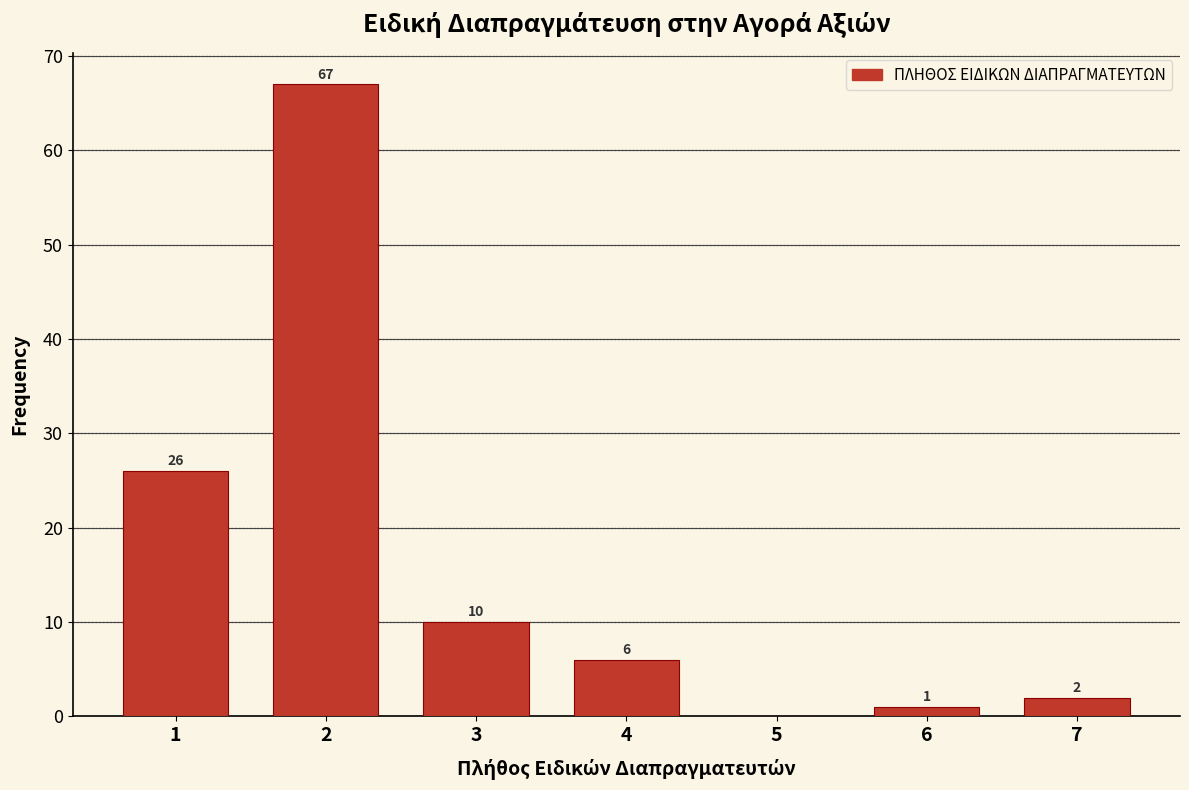

Reading right to left, what are all the values shown in this chart?

7=2	6=1	5=0	4=6	3=10	2=67	1=26